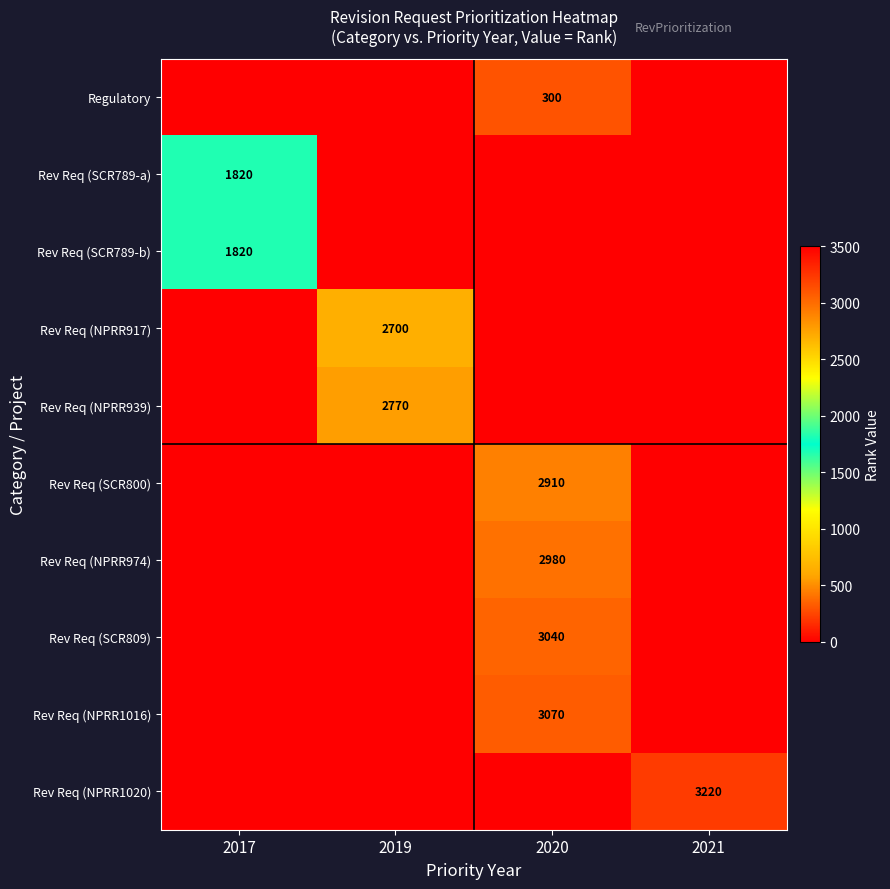

How many series are shown in this chart?

10